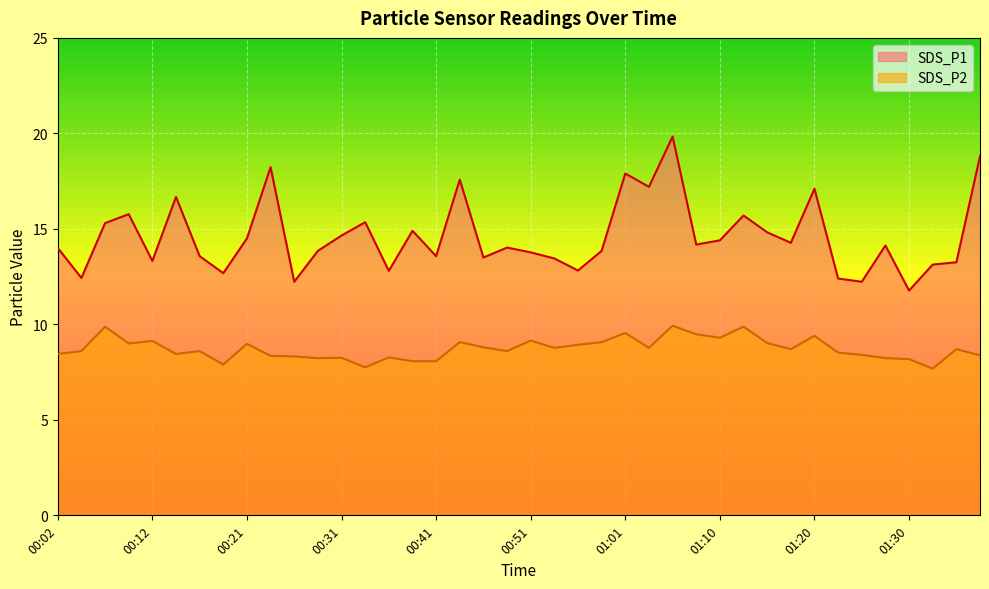

True or false: SDS_P1 has a value of 12.8 at 00:36.

True